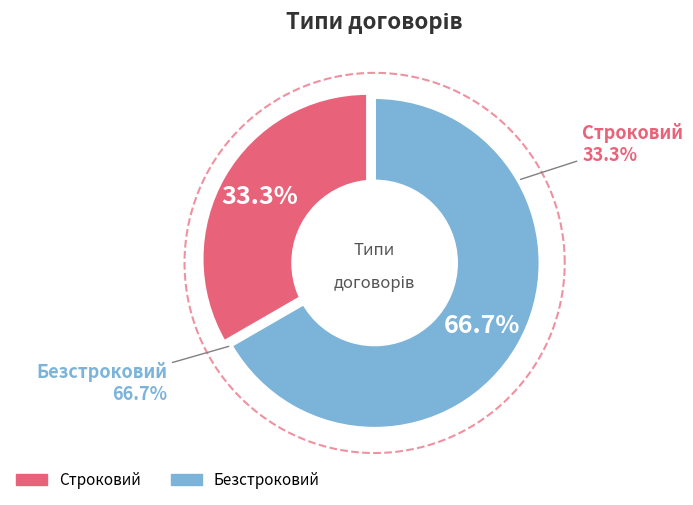

To the nearest percent, what is the difference between the largest and smallest slice percentages?

33%